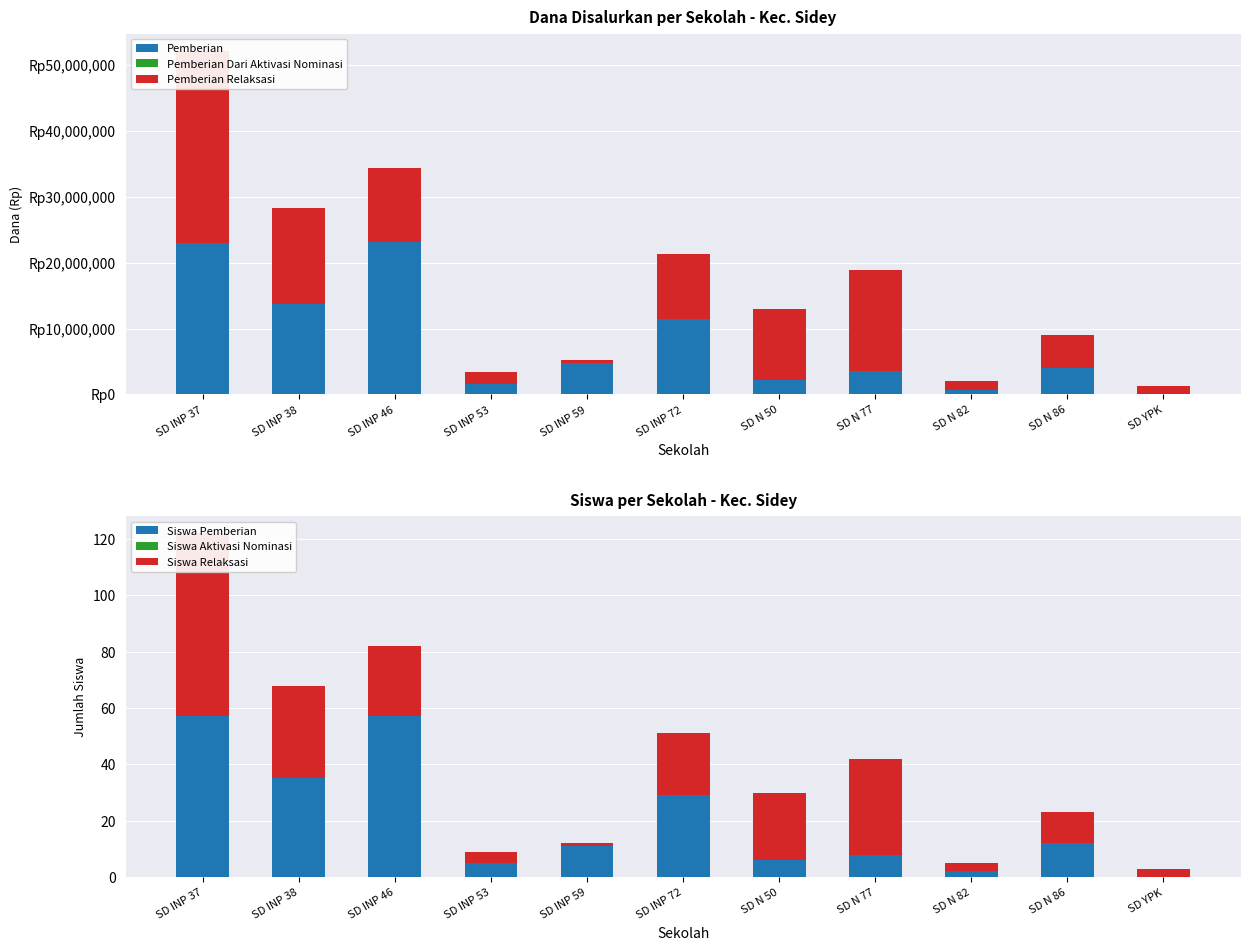

At which label does Pemberian Relaksasi reach its minimum?

SD INP 59